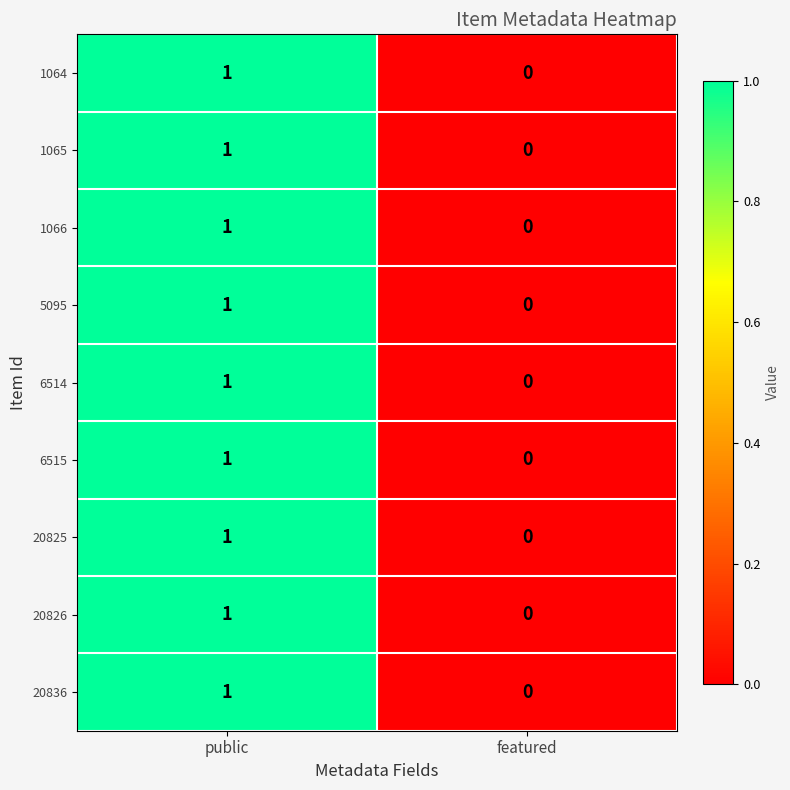

Rank the categories by 20826 value from highest to lowest.

public, featured